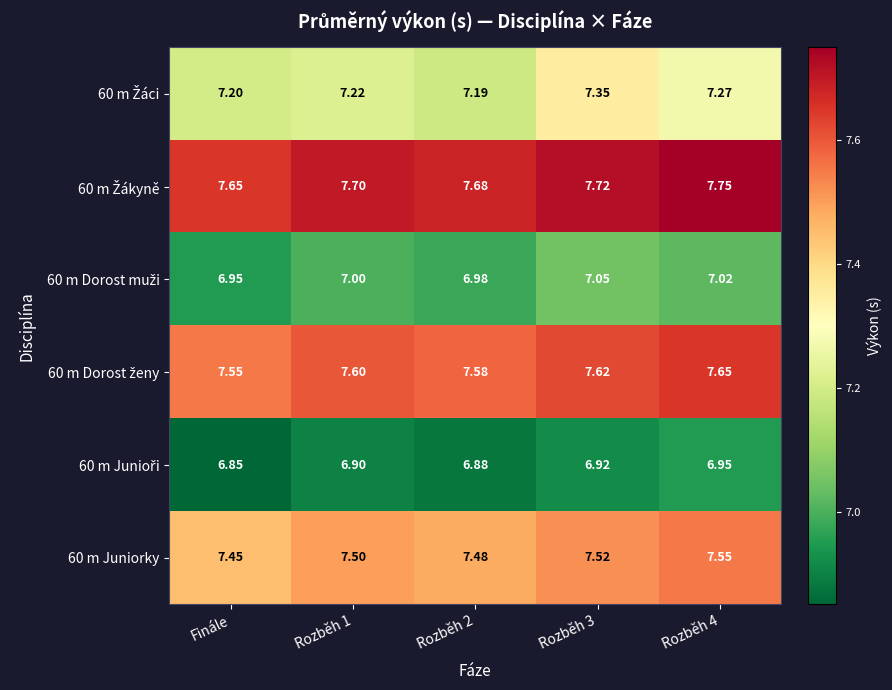

Where is 60 m Juniorky nearest to the value 7?

Finále